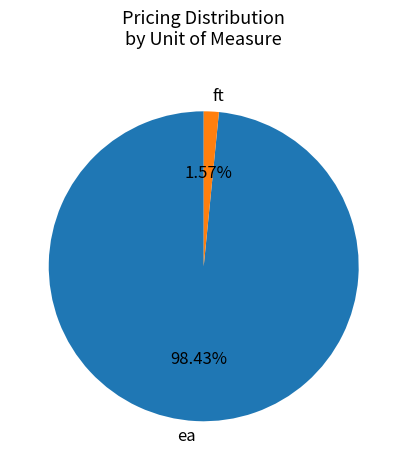

How many slices are in this pie chart?

2